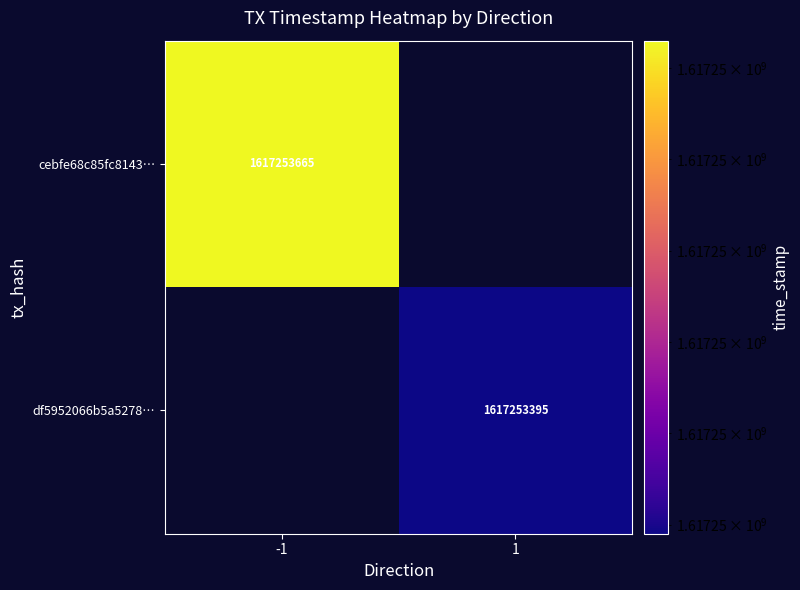

Between time_stamp and direction, which is larger?

time_stamp